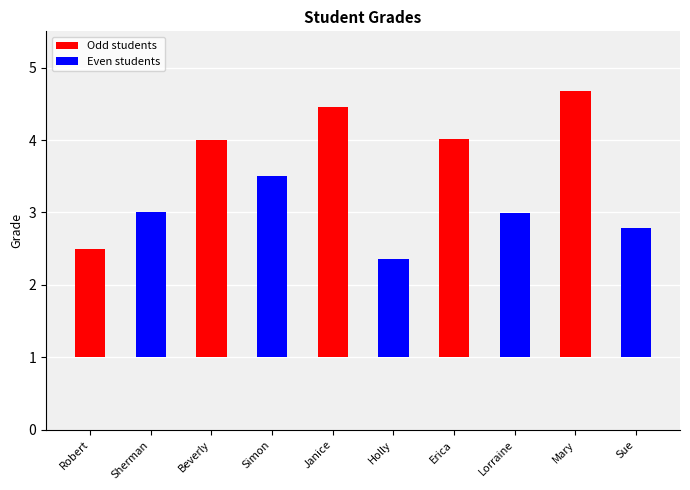

What is the label of the 4th bar from the right?

Erica